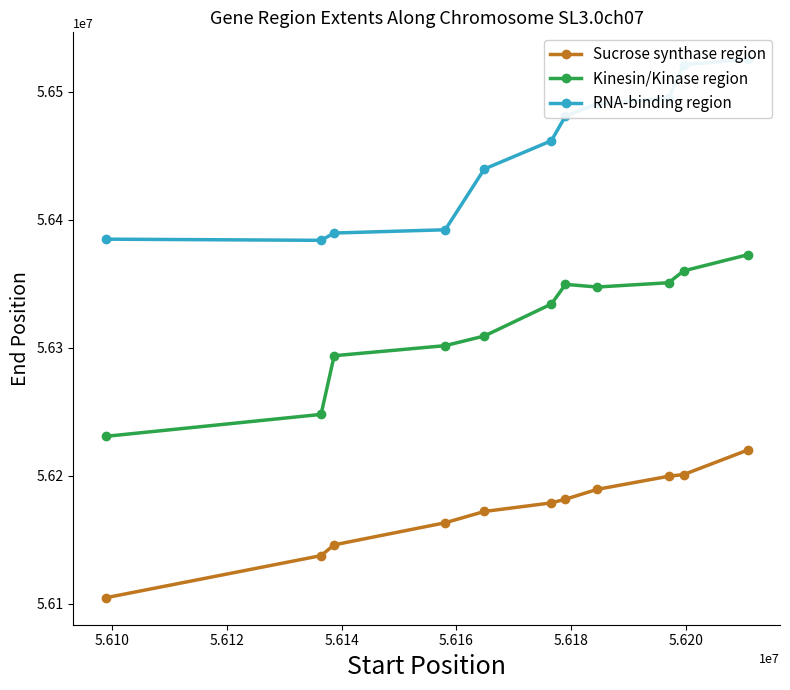

True or false: RNA-binding region has more than 0 interior local peaks.

False